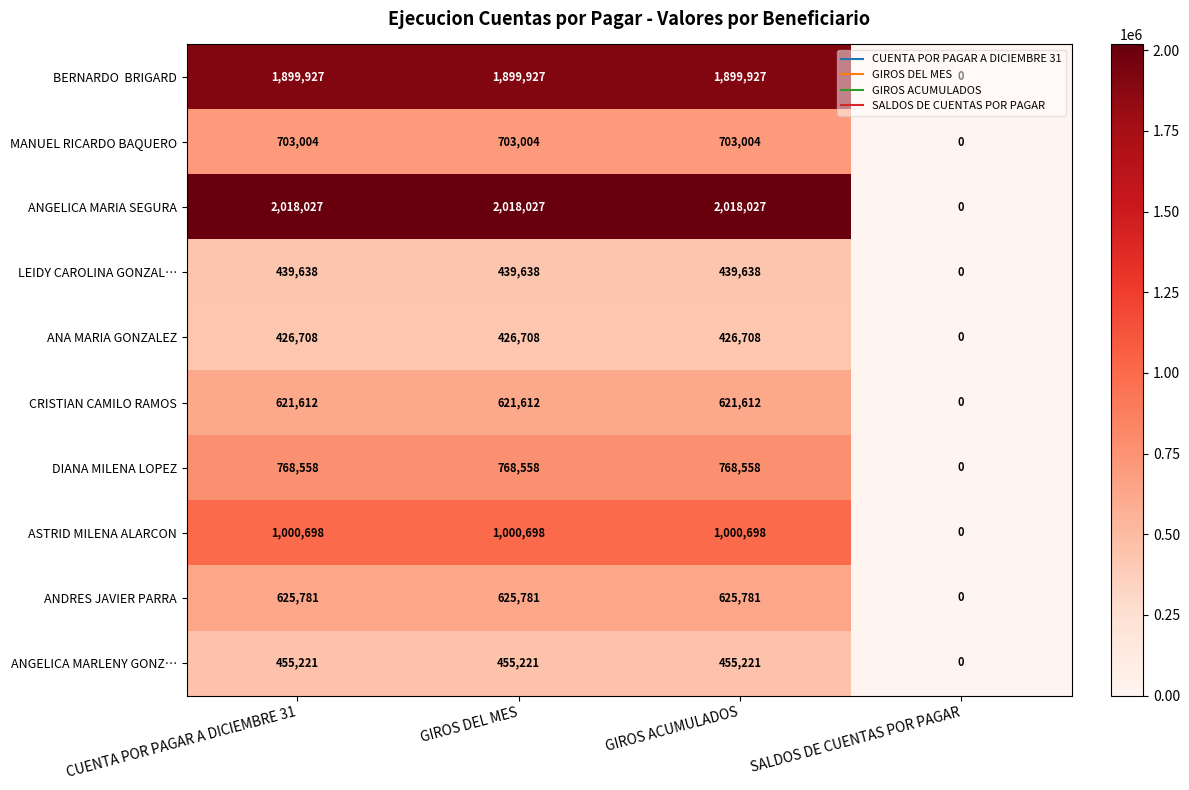

What is the spread (max minus min) of values at GIROS ACUMULADOS?

1591319